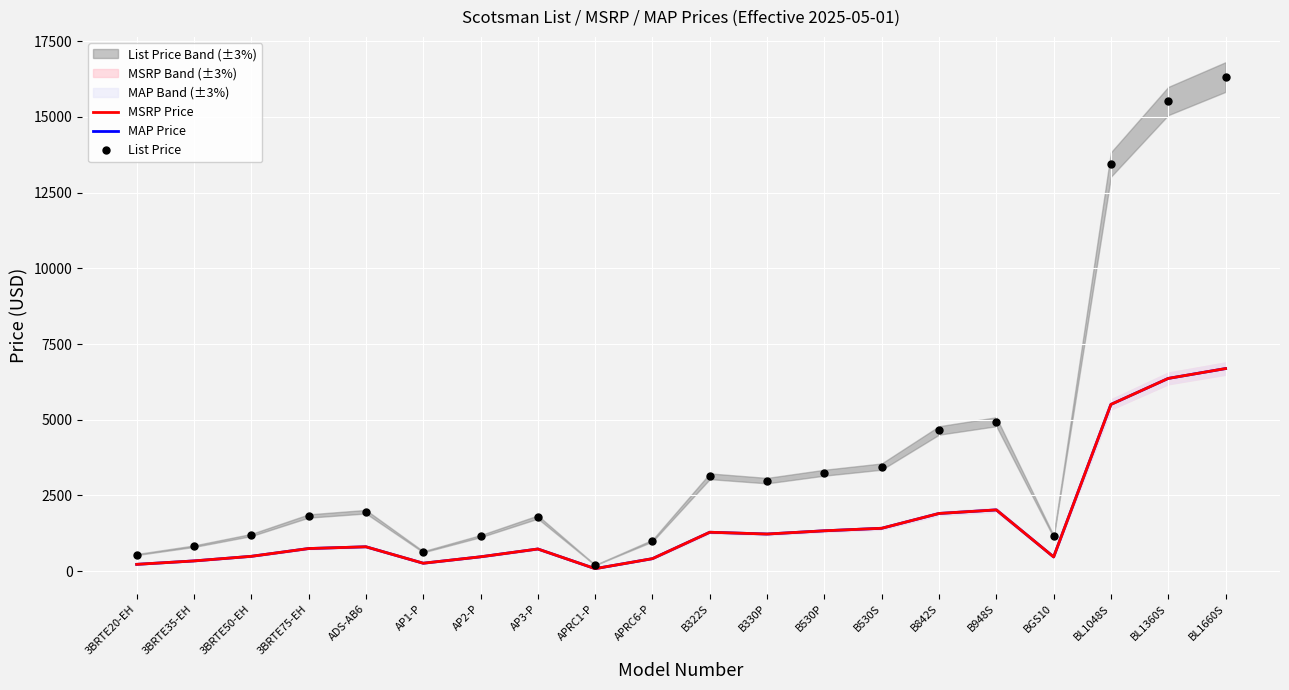

What is the value of the MSRP Price point at the 1st from the left?

224